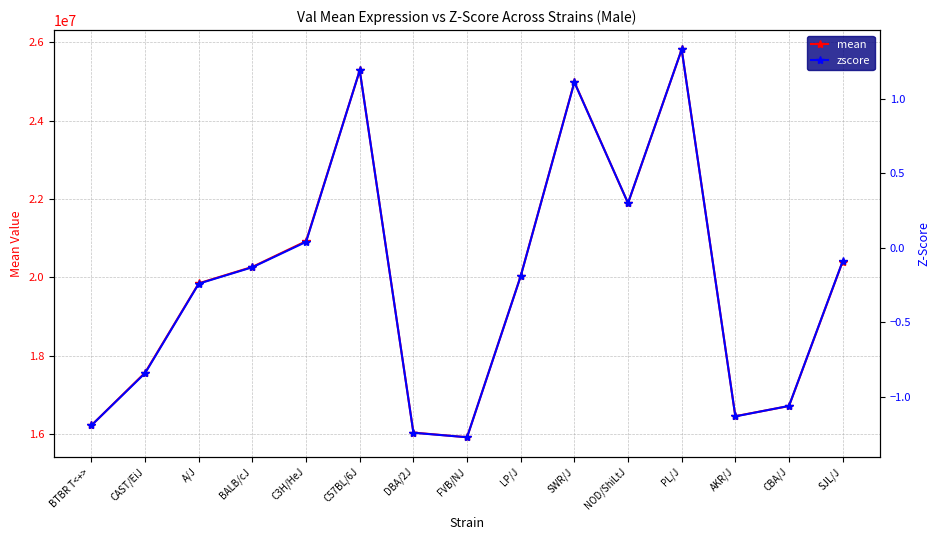

Is it true that zscore equals 0.0 at C3H/HeJ?

True